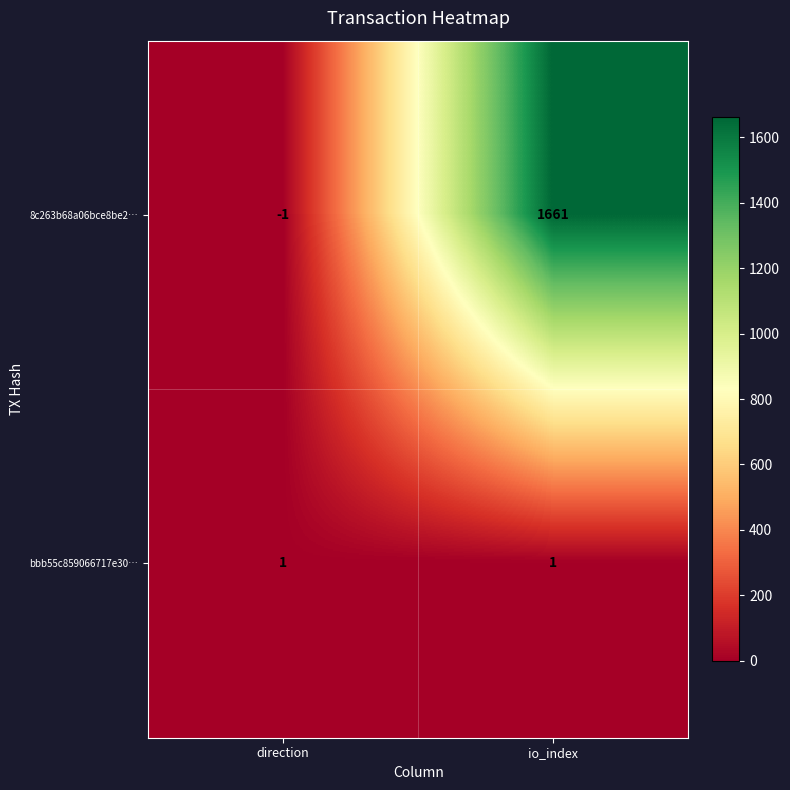

Which label corresponds to the smallest value in the chart?

direction